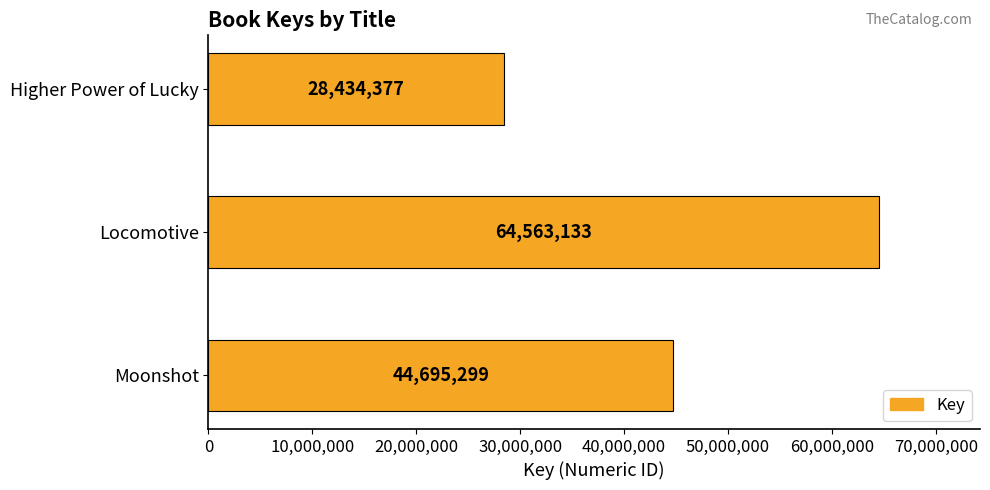

Count the values in the range 28434377 to 64563133.

3